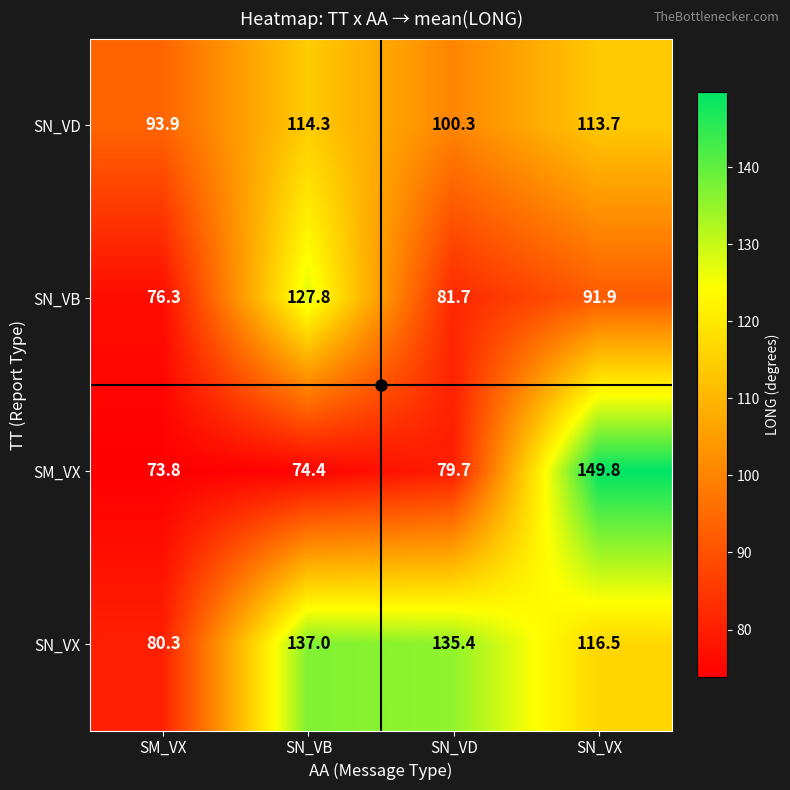

What is the approximate value of SN_VX at SN_VB?

137.0